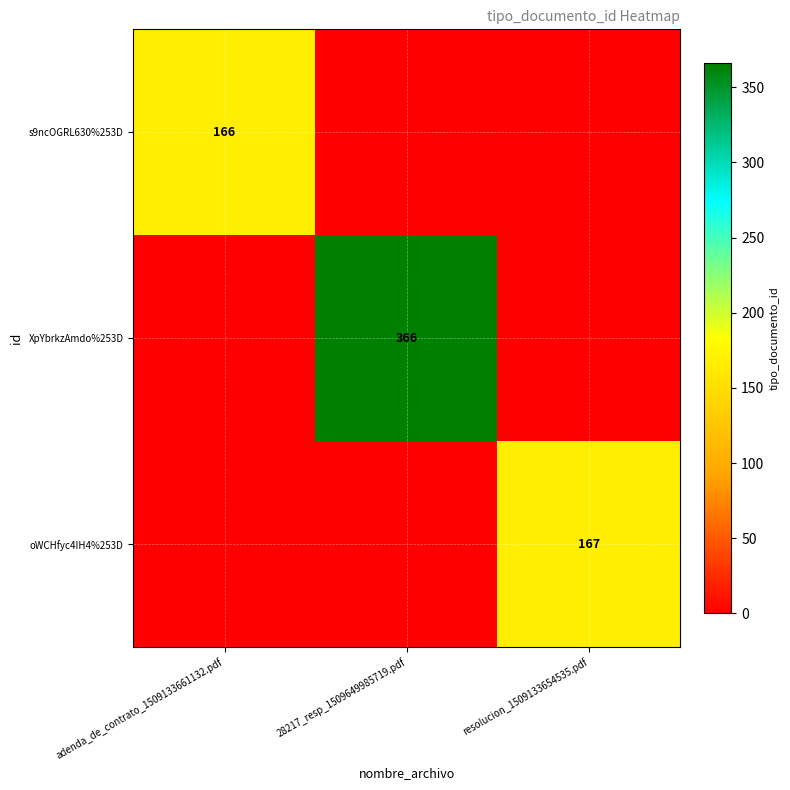

Is the value of oWCHfyc4IH4%253D at resolucion_1509133654535.pdf greater than the value of s9ncOGRL630%253D at 28217_resp_1509649985719.pdf?

Yes